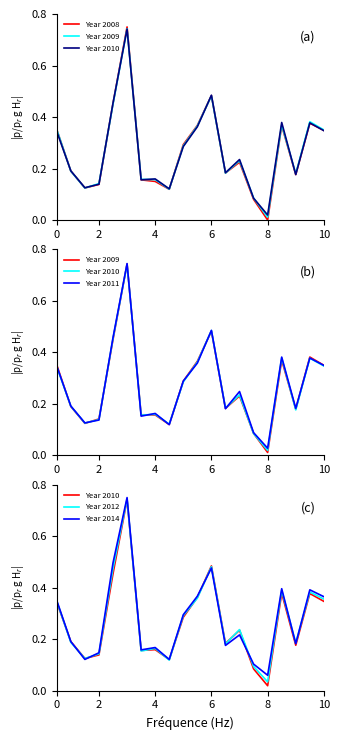

In Year 2009, how many points are higher than both neighbors (excluding endpoints)?

5